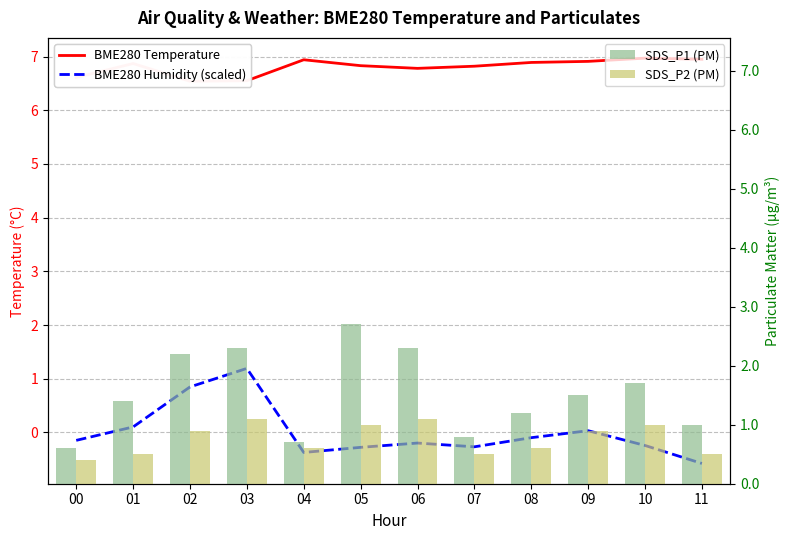

At how many categories does at least one series exceed 5?

12